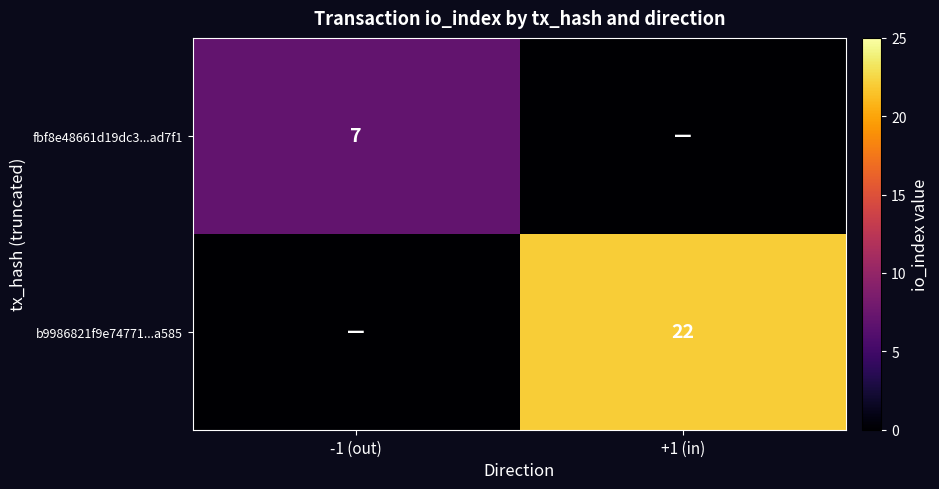

Is it true that fbf8e48661d19dc3...ad7f1 equals 7 at -1 (out)?

True